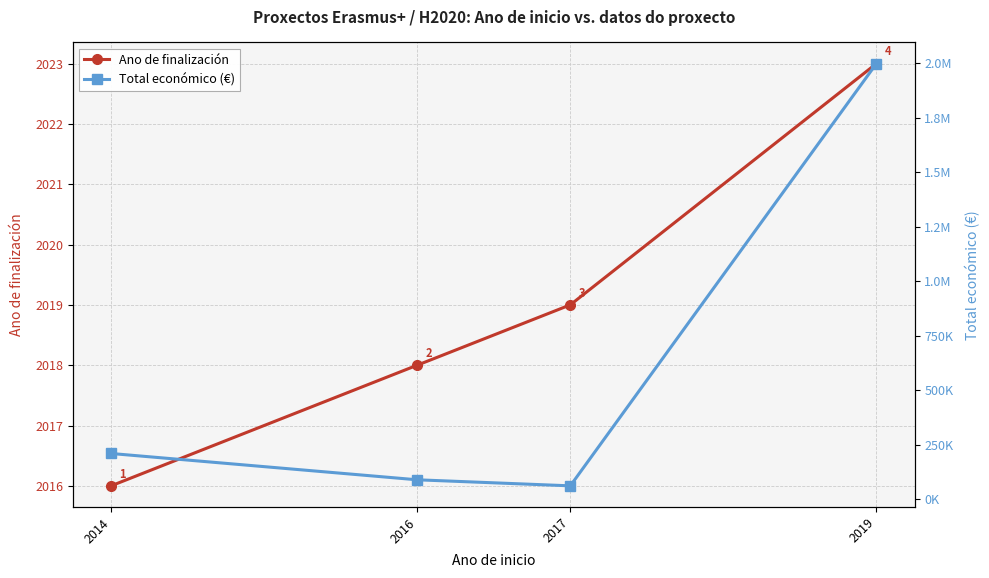

Reading left to right, extract all data points from this chart.

Ano de finalización: 2014=2016	2016=2018	2017=2019	2019=2023
Total económico (€): 2014=210755	2016=90081	2017=62364	2019=1999302